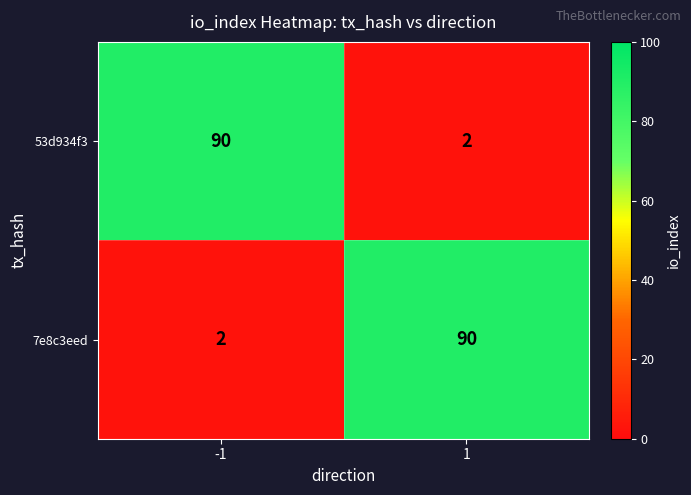

What is the difference between the maximum and minimum values in the 7e8c3eed series?

88